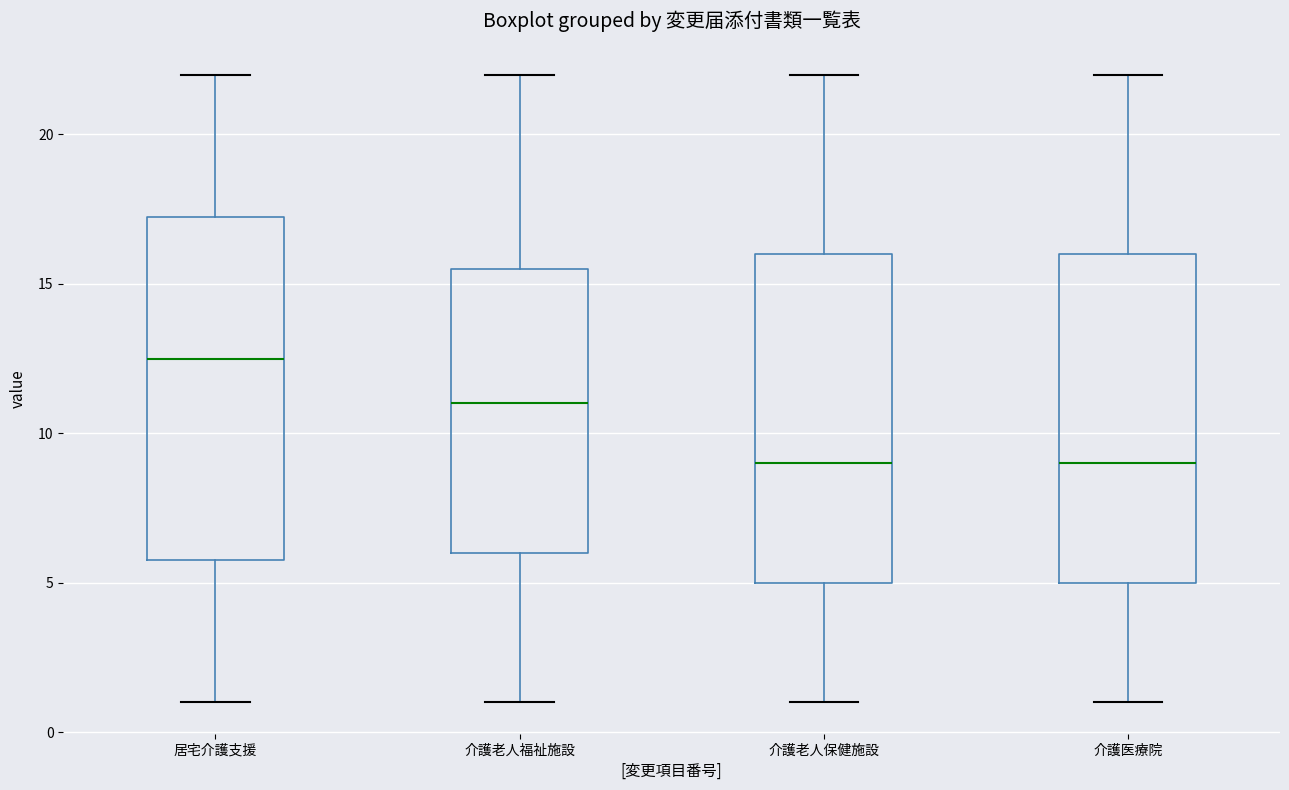

Reading left to right, transcribe this box plot: for each box, give where its median line is, the range the box spans, and where its two whiskers end, as read against the y-axis. The values are not printed on the chart, so give them approximately, as read against the axis.

居宅介護支援: median 12.5, box 6.0 to 17.5, whiskers 1.0 to 22.0
介護老人福祉施設: median 11.0, box 6.0 to 15.5, whiskers 1.0 to 22.0
介護老人保健施設: median 9.0, box 5.0 to 16.0, whiskers 1.0 to 22.0
介護医療院: median 9.0, box 5.0 to 16.0, whiskers 1.0 to 22.0